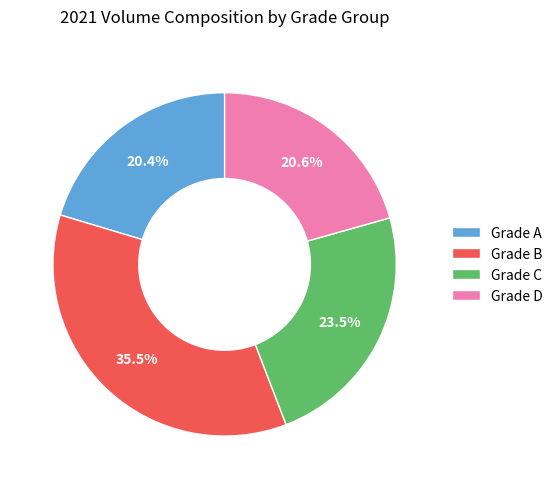

Which category has the biggest portion of the pie?

Grade B